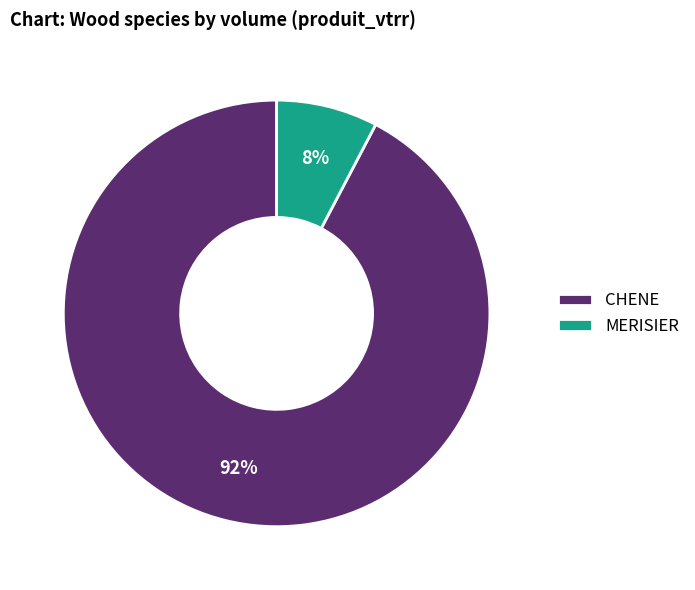

Is CHENE the majority of the pie?

Yes